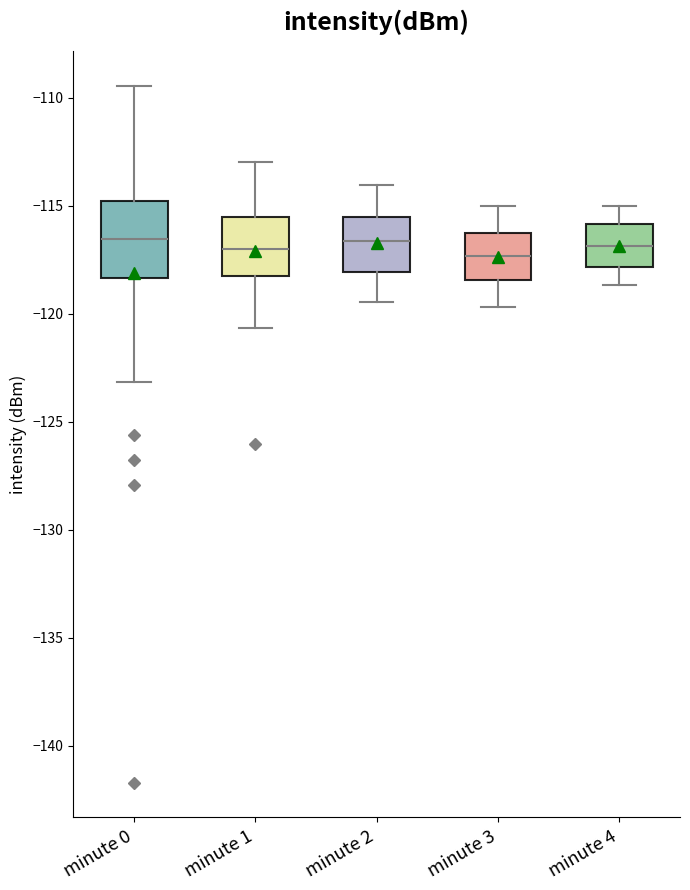

Reading left to right, read every box against the y-axis: the position of its median line, the range the box covers, and the ends of its whiskers. The values are not printed on the chart, so give them approximately, as read against the axis.

minute 0: median -116.5, box -118.5 to -115.0, whiskers -123.0 to -109.5
minute 1: median -117.0, box -118.0 to -115.5, whiskers -120.5 to -113.0
minute 2: median -116.5, box -118.0 to -115.5, whiskers -119.5 to -114.0
minute 3: median -117.5, box -118.5 to -116.5, whiskers -119.5 to -115.0
minute 4: median -117.0, box -118.0 to -116.0, whiskers -118.5 to -115.0